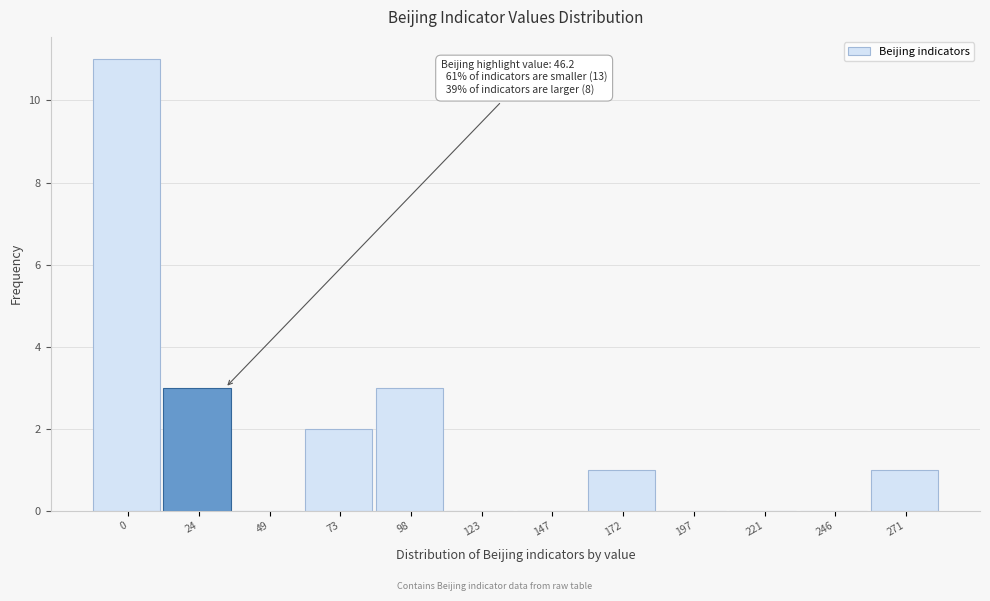

Reading left to right, transcribe all the data shown in this chart.

0=11	24=3	49=0	73=2	98=3	123=0	147=0	172=1	197=0	221=0	246=0	271=1